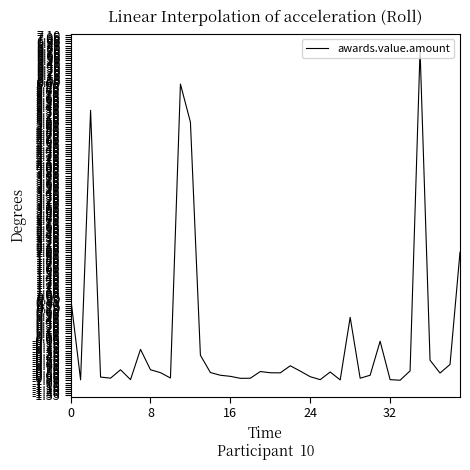

How many values are below 0?

33